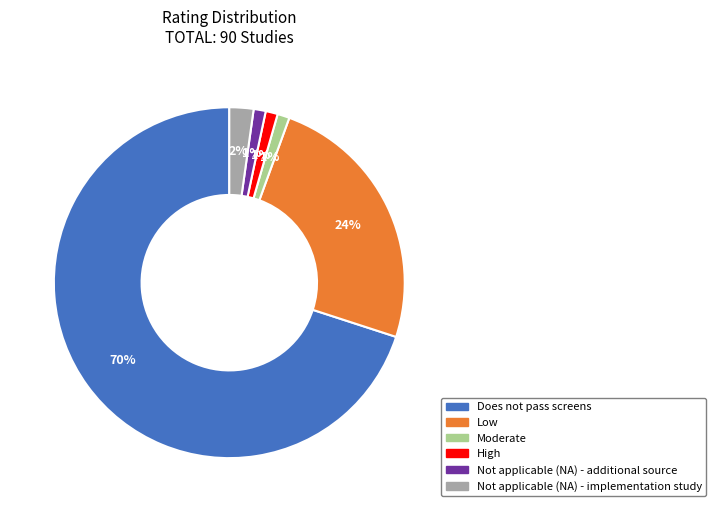

Which slice represents more than half of the pie?

Does not pass screens